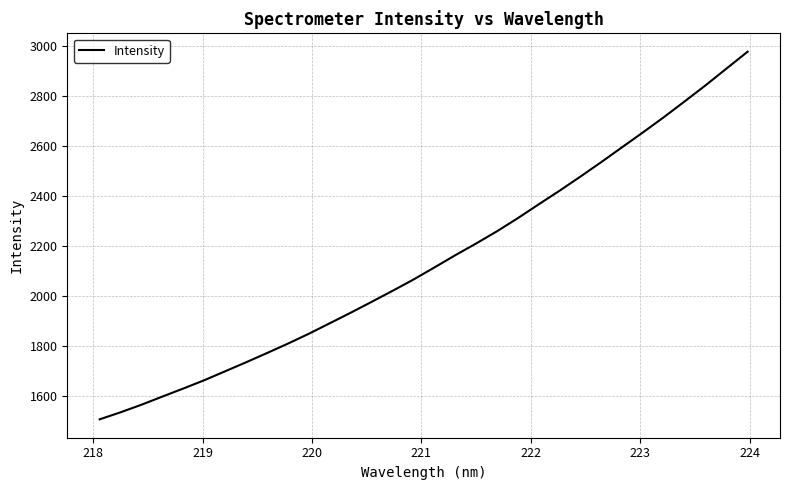

What is the difference between the maximum and minimum values?

1470.0